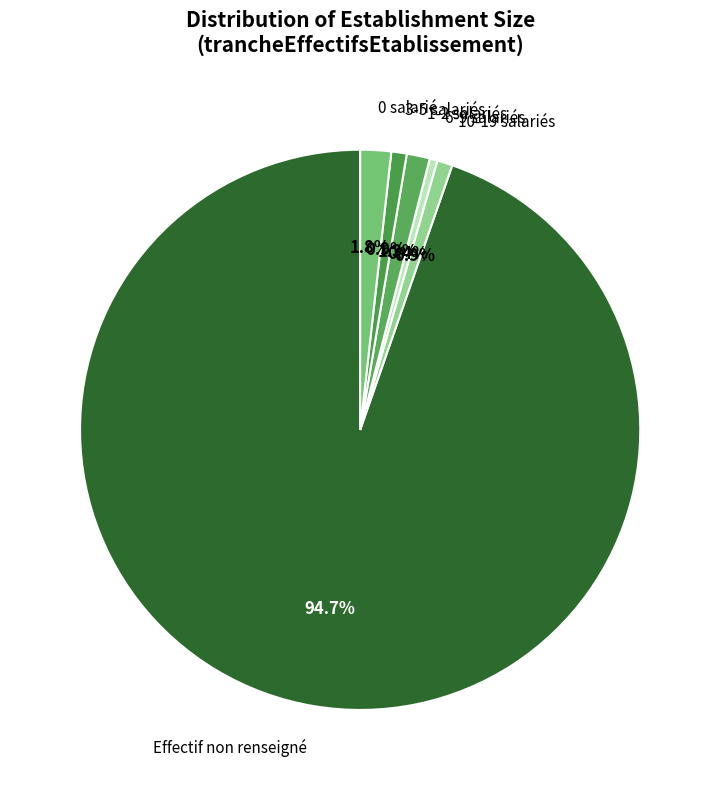

Which category accounts for the majority?

Effectif non renseigné